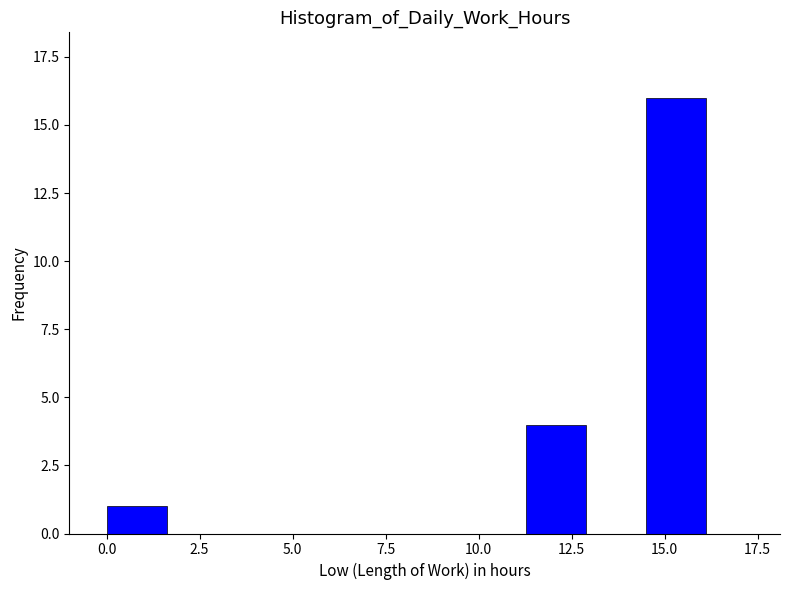

Read against the x-axis, roughly where is the centre of the tallest bar?

15.5